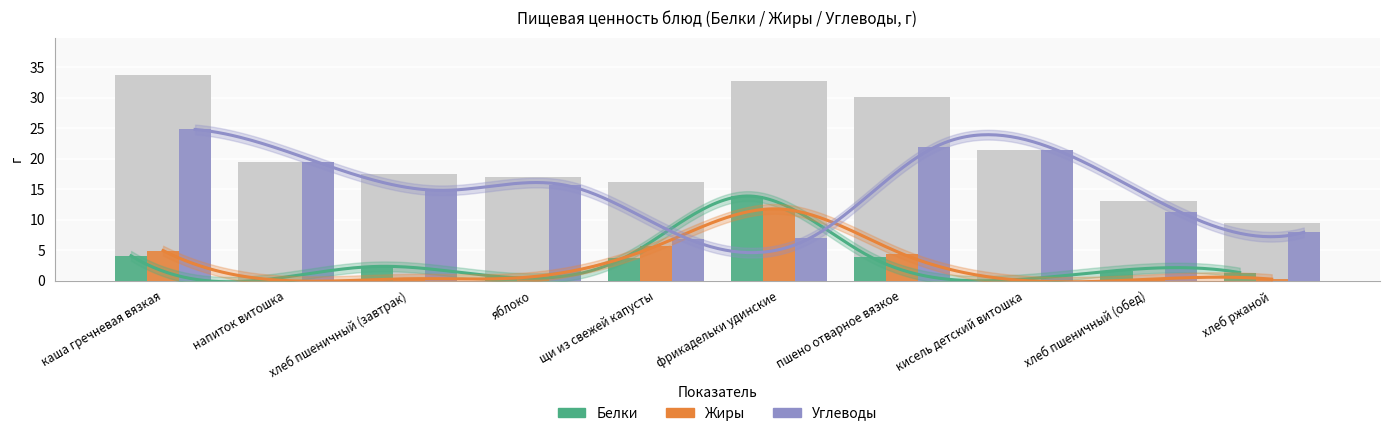

What is the greatest value displayed?

24.8